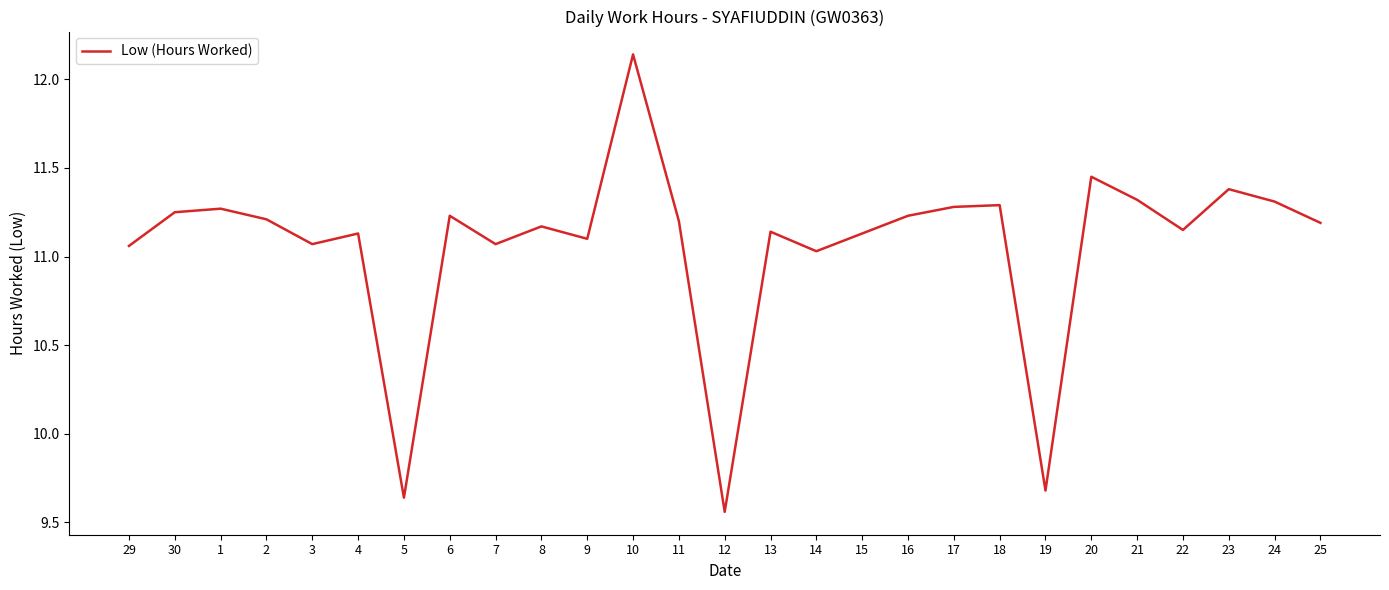

How many lines are shown in the chart?

1